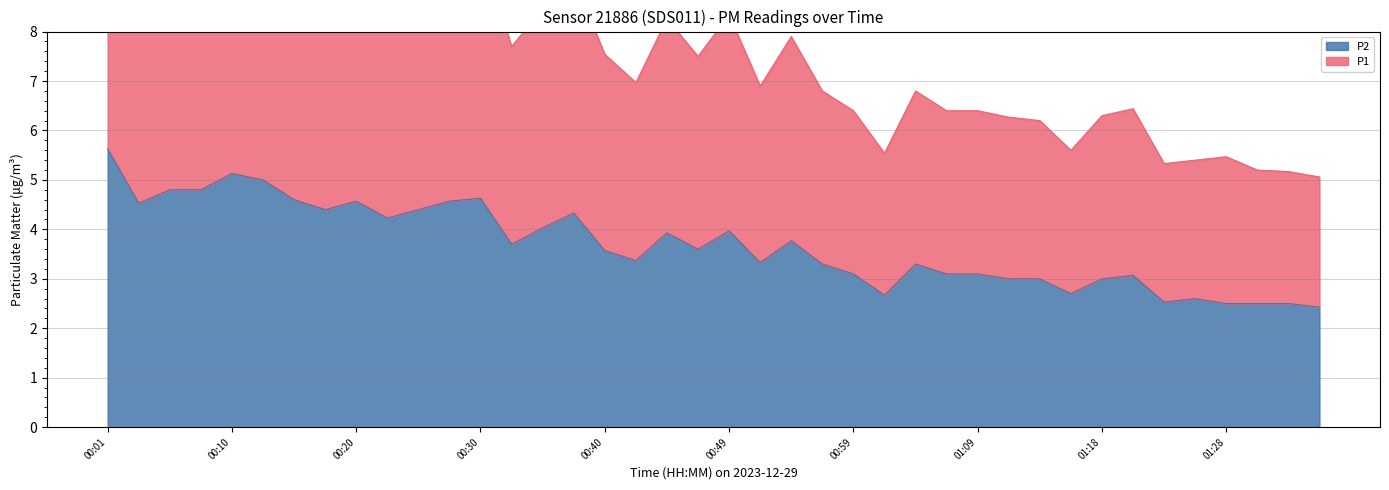

At which category is the sum across all series the highest?

00:01